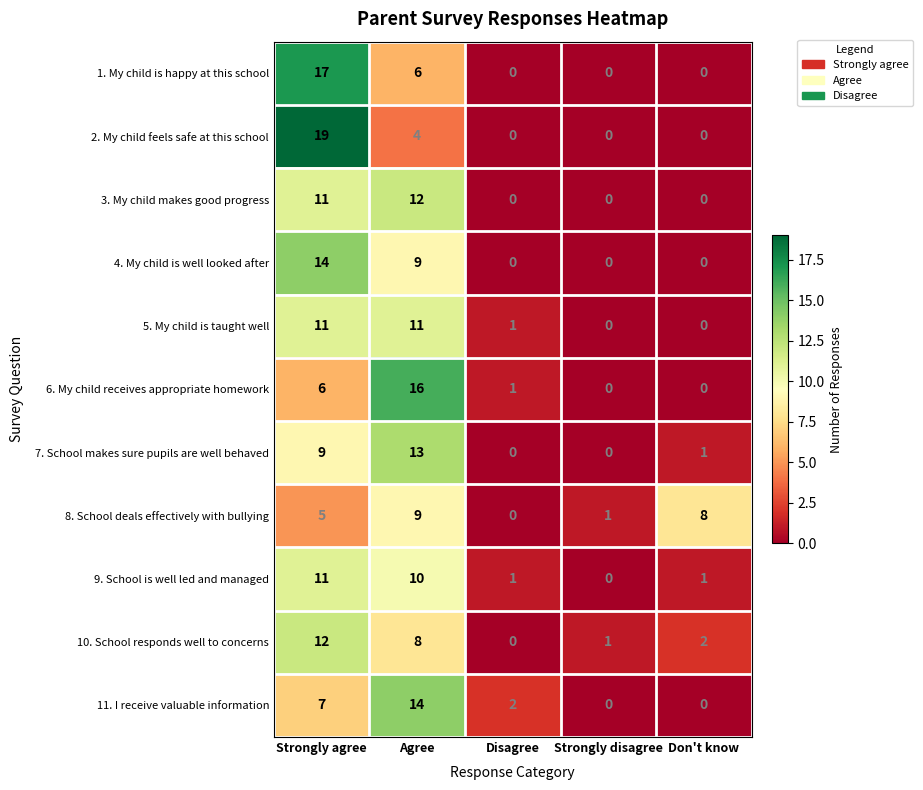

The 6. My child receives appropriate homework series shows 7 at Don't know. True or false?

False